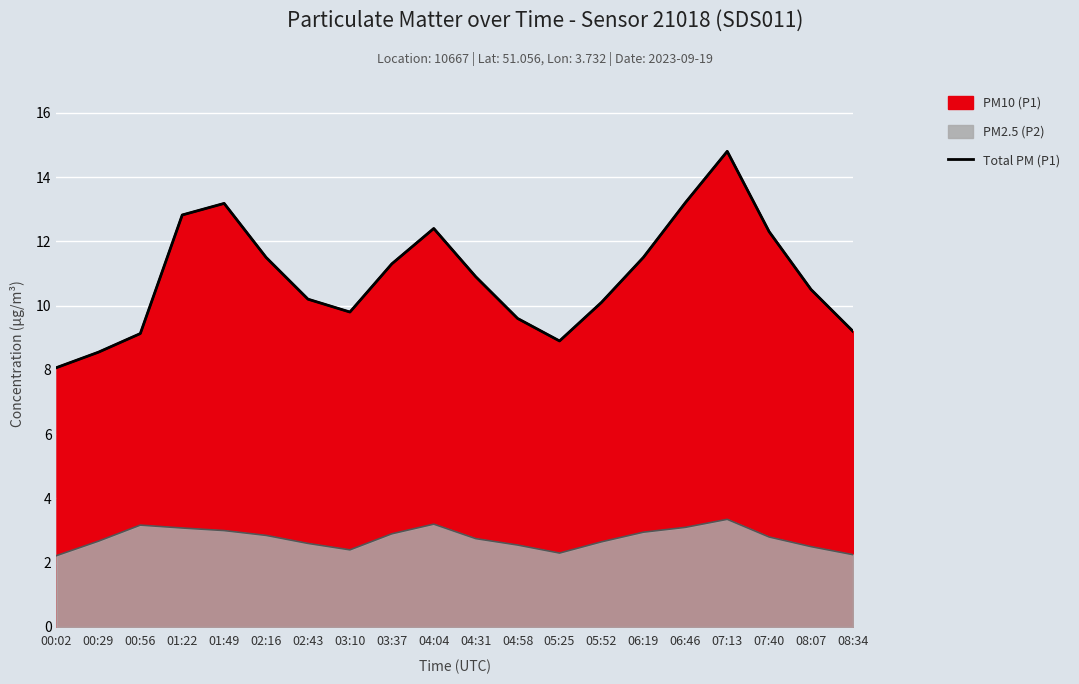

What is the minimum value shown in the chart?

8.1